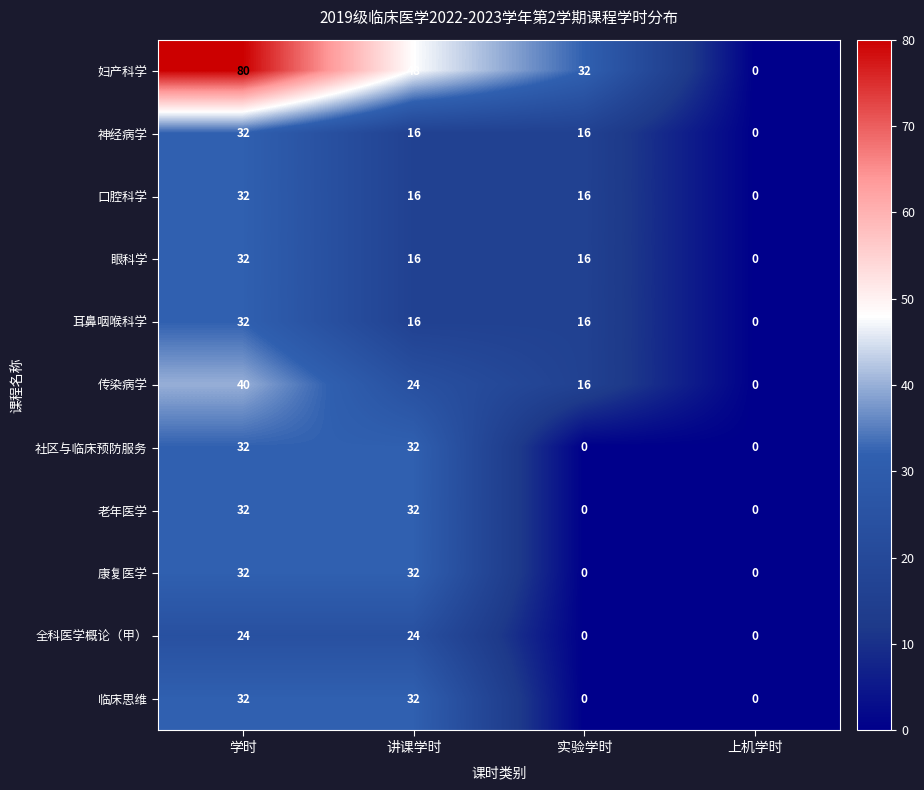

How many positive values does the 神经病学 series have?

3